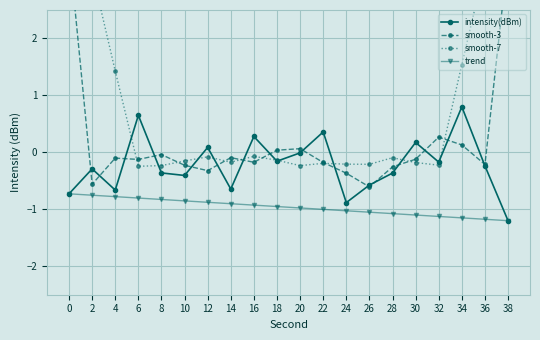

Rank the series at 34 from lowest to highest value.

trend, smooth-3, intensity(dBm), smooth-7